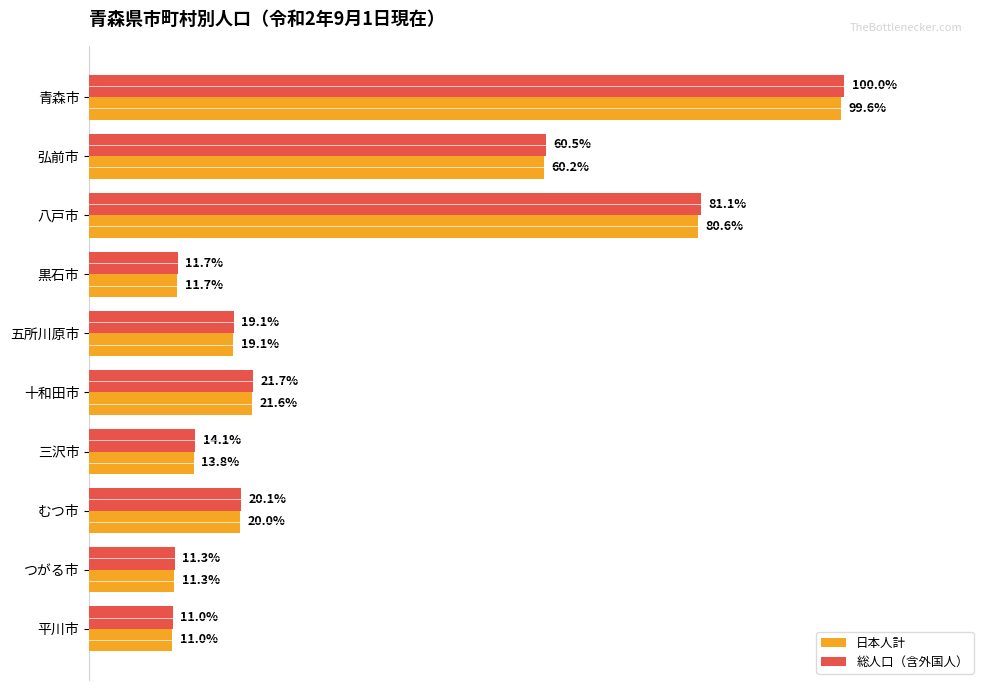

What are all the series names shown in the legend?

日本人計, 総人口（含外国人）